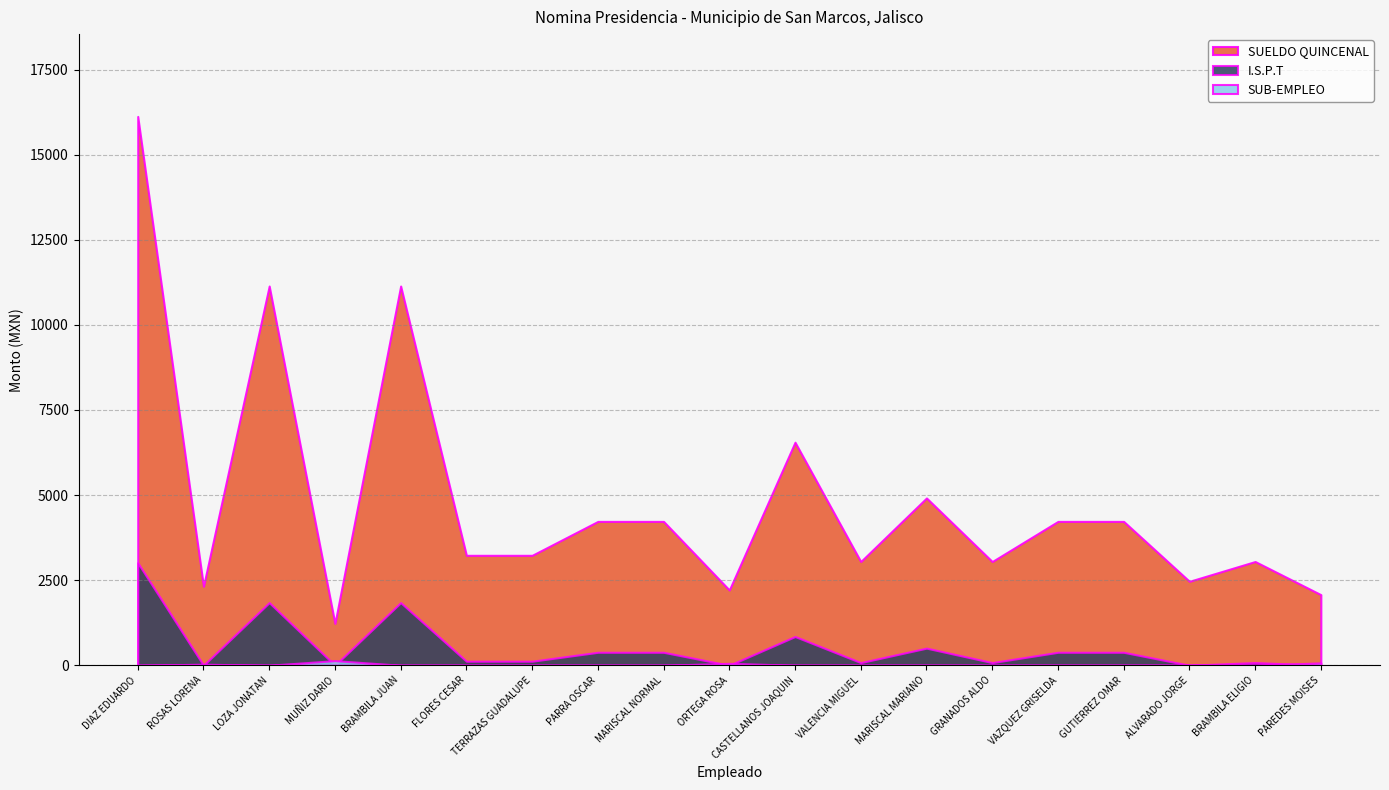

At how many categories does at least one series exceed 12493?

1